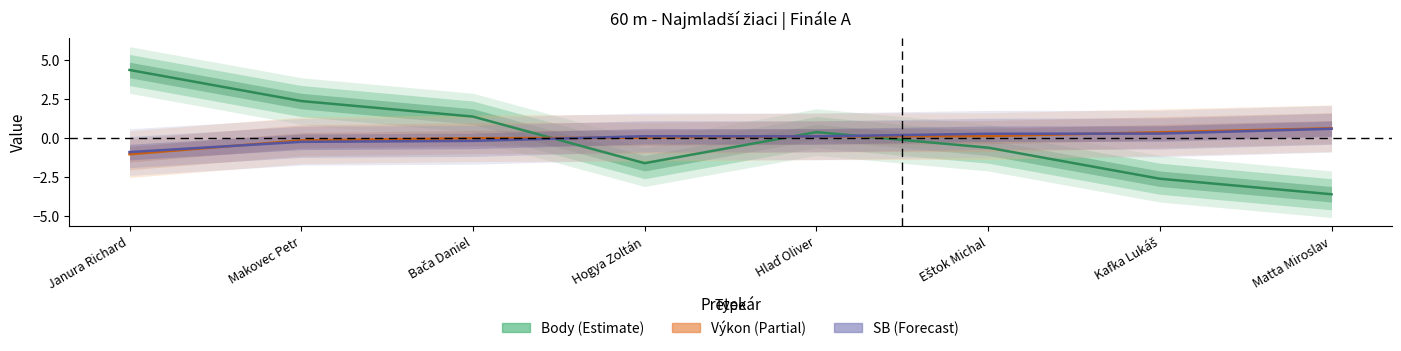

At which category is the sum across all series the highest?

Janura Richard